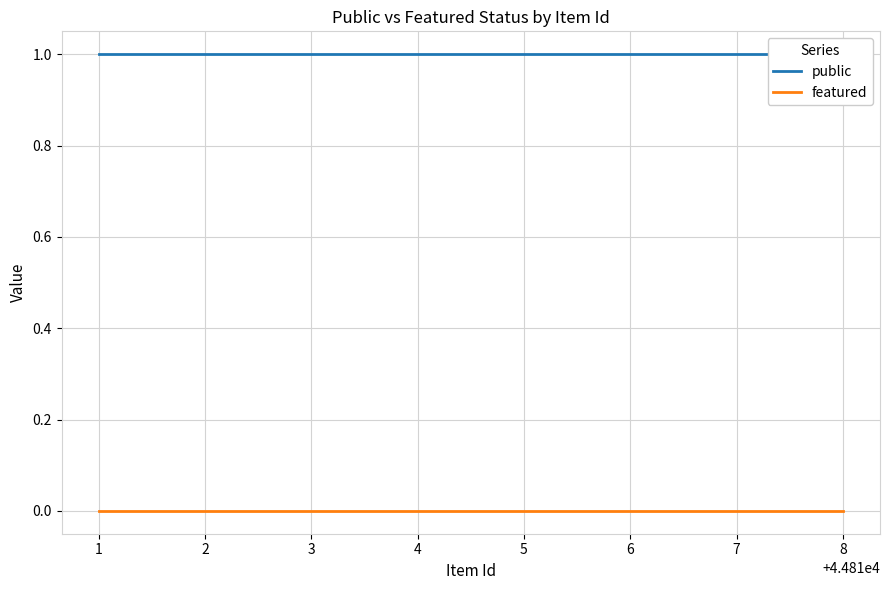

Is the value of public at 1 greater than the value of featured at 3?

Yes